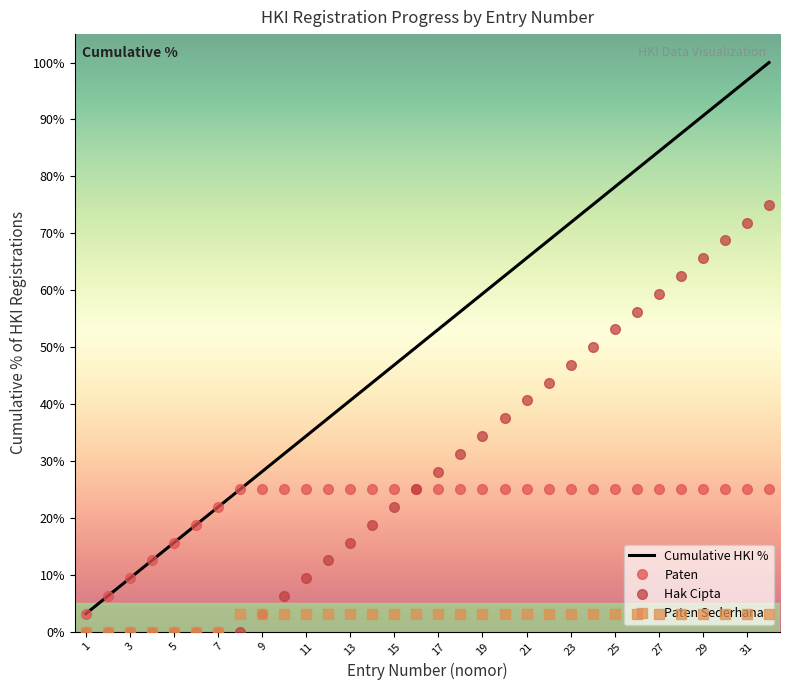

Which series has the largest total across all categories?

Cumulative HKI %